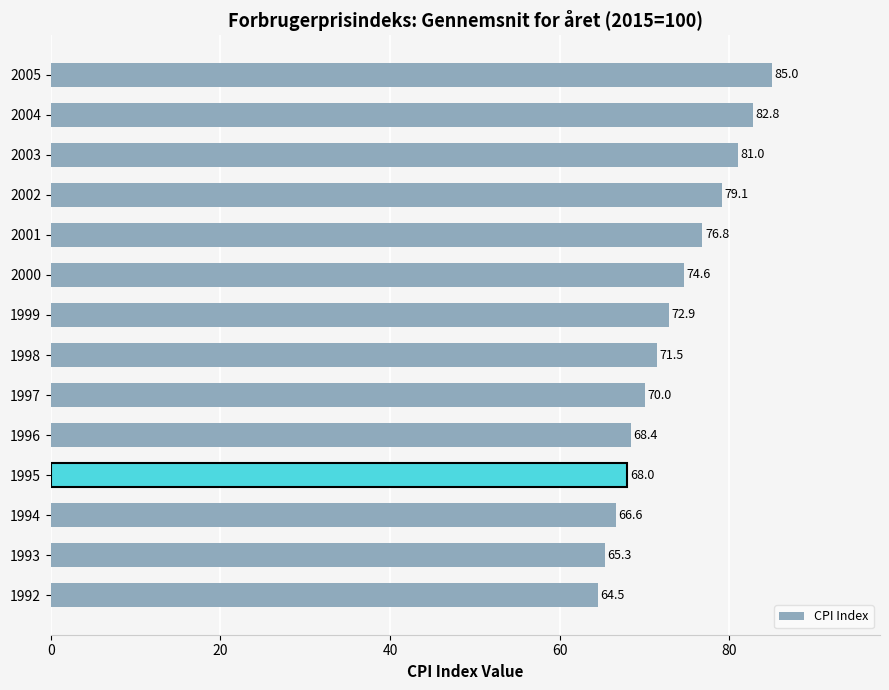

Read the value at 2003.

81.0